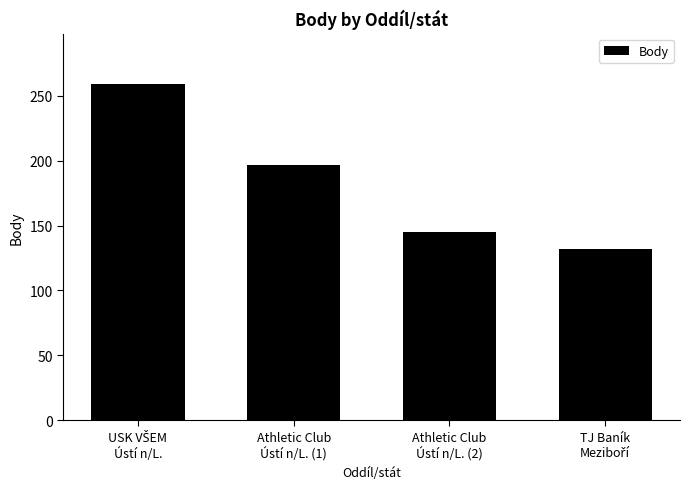

What is the value of the 4th bar from the left?

132